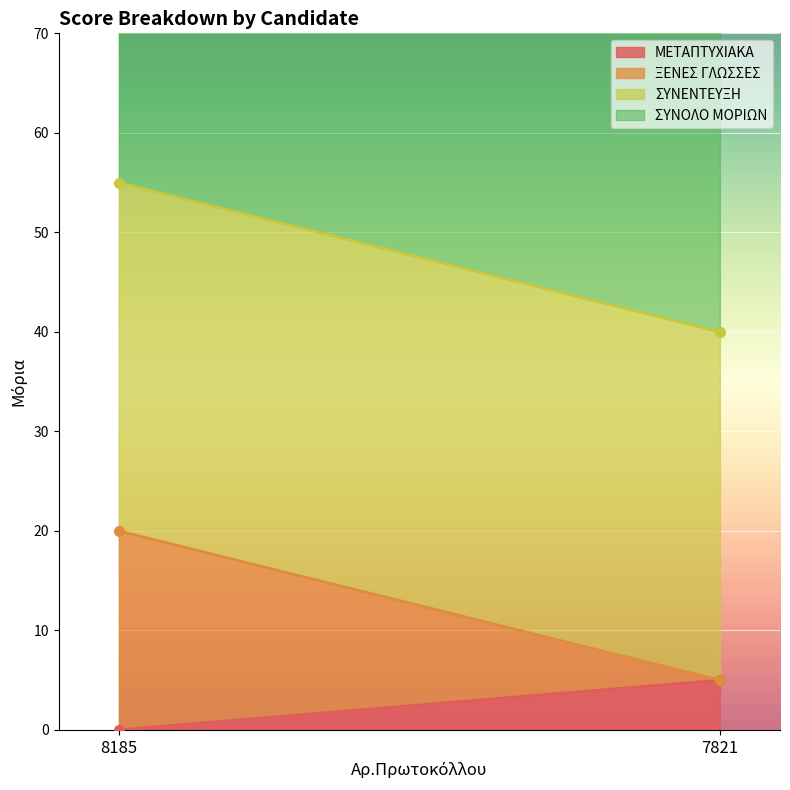

List the series in order of their peak value, highest first.

ΣΥΝΟΛΟ ΜΟΡΙΩΝ, ΣΥΝΕΝΤΕΥΞΗ, ΞΕΝΕΣ ΓΛΩΣΣΕΣ, ΜΕΤΑΠΤΥΧΙΑΚΑ